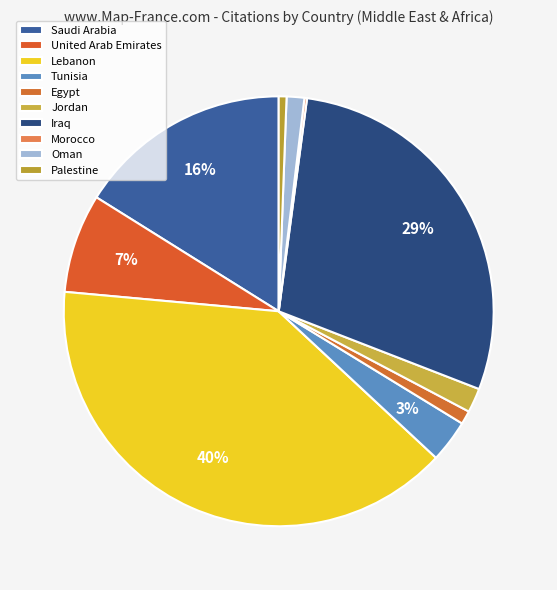

What is the smallest slice in the pie chart?

Morocco